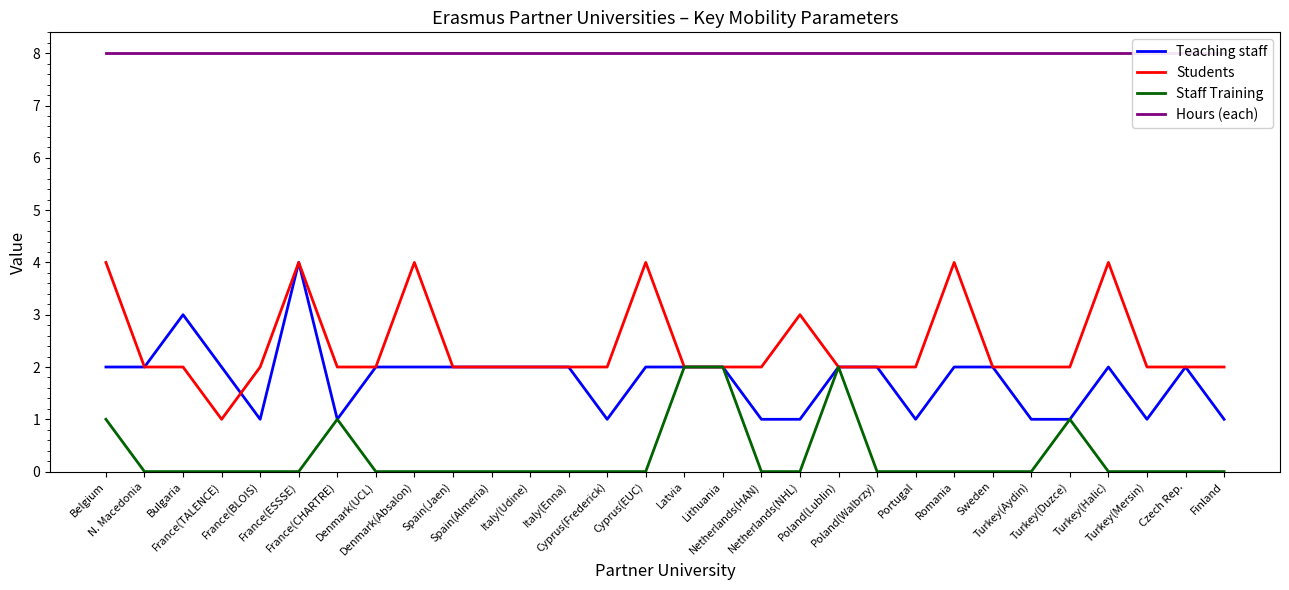

What is the label of the 17th point from the left?

Lithuania